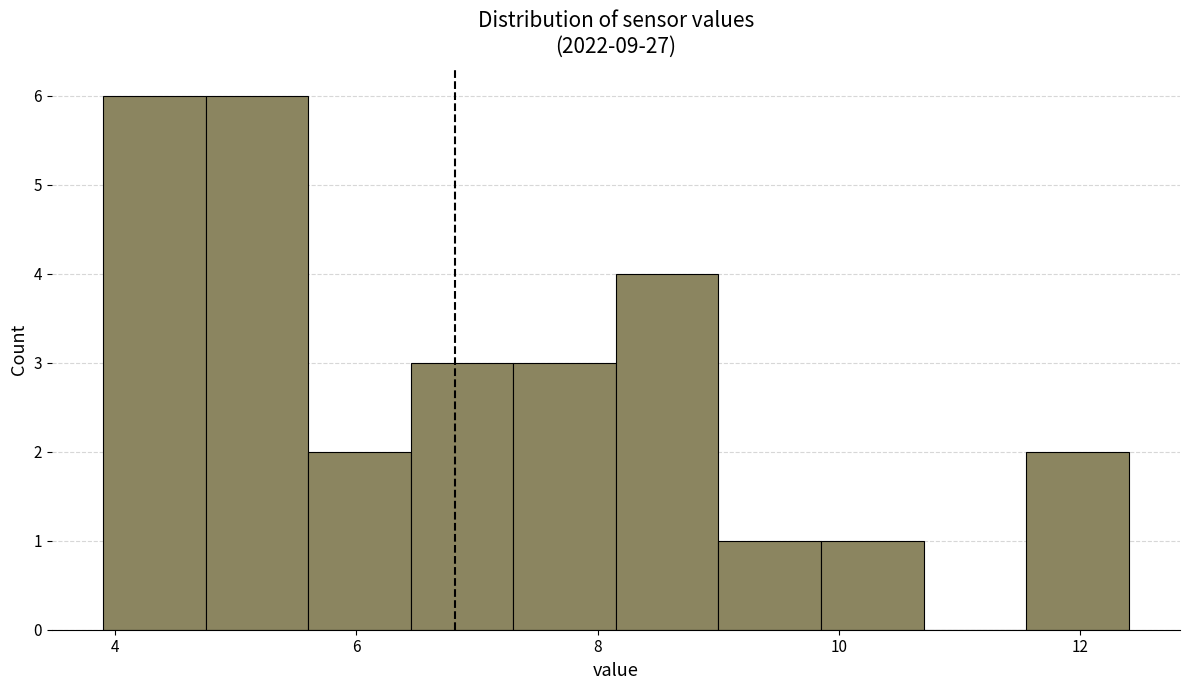

Reading left to right, transcribe this chart: for each bar, give the range it covers on the x-axis and its height. Neither the bar edges nor the heights are printed on the chart, so give them approximately, as read against the axes.

3.90 to 4.75: 6
4.75 to 5.60: 6
5.60 to 6.45: 2
6.45 to 7.30: 3
7.30 to 8.15: 3
8.15 to 9.00: 4
9.00 to 9.85: 1
9.85 to 10.70: 1
10.70 to 11.55: 0
11.55 to 12.40: 2